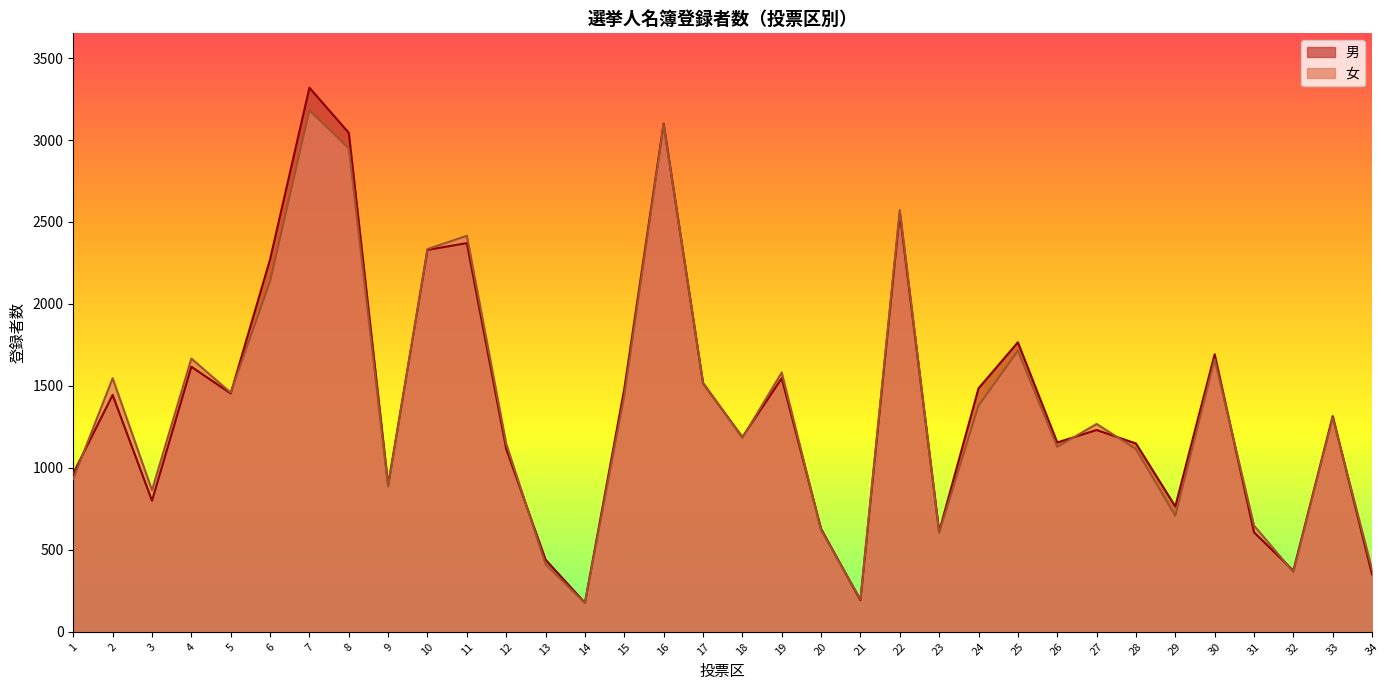

List the series in order of their peak value, lowest first.

女, 男